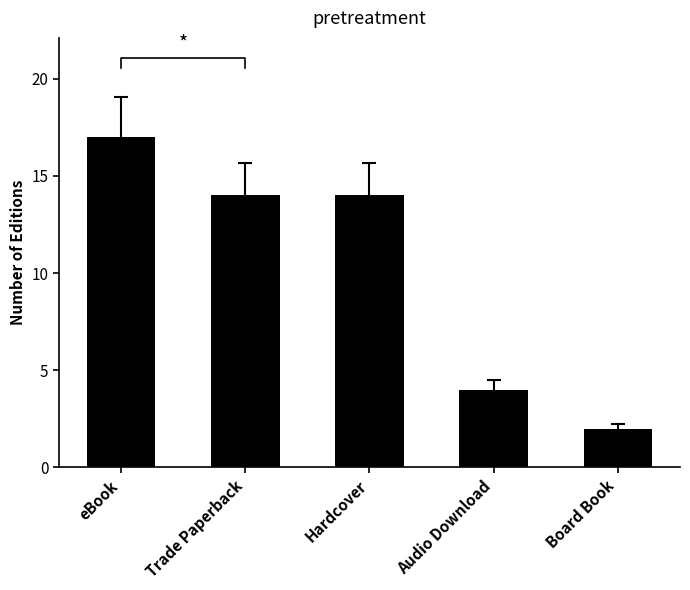

Which label corresponds to the largest value in the chart?

eBook